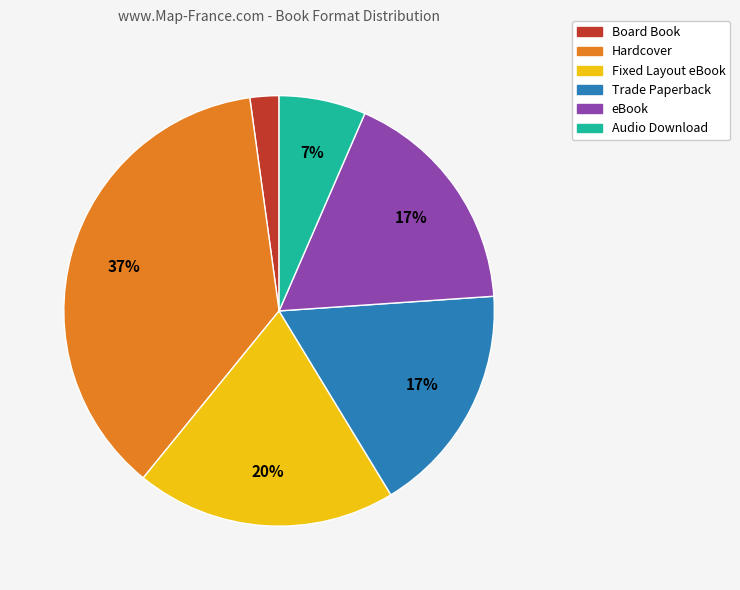

What is the ratio of the value at Hardcover to the value at Fixed Layout eBook?

1.9